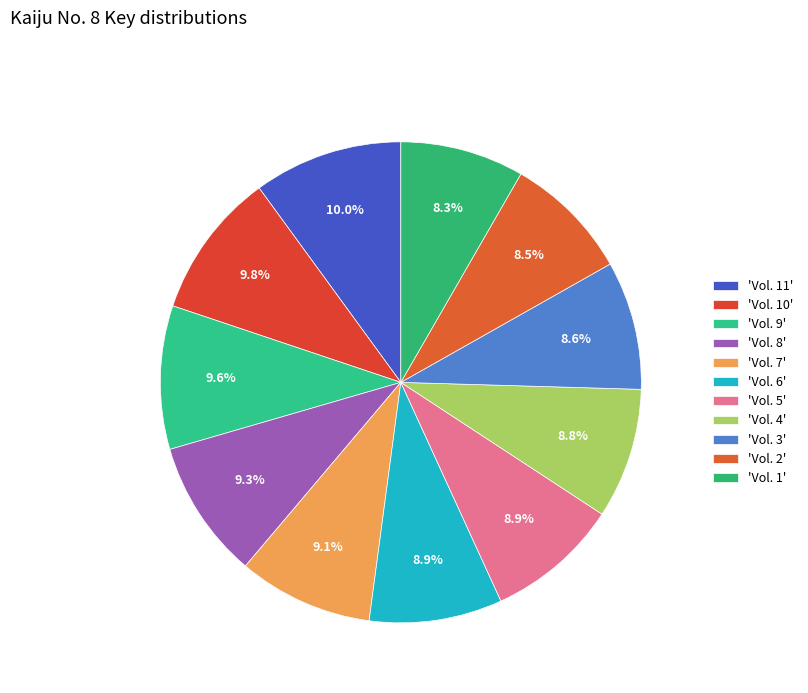

Rank the categories by value from lowest to highest.

Vol. 1, Vol. 2, Vol. 3, Vol. 4, Vol. 5, Vol. 6, Vol. 7, Vol. 8, Vol. 9, Vol. 10, Vol. 11